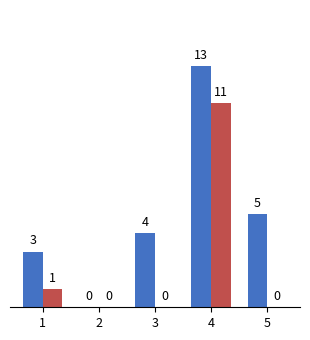

Which category has the highest value across all series?

4